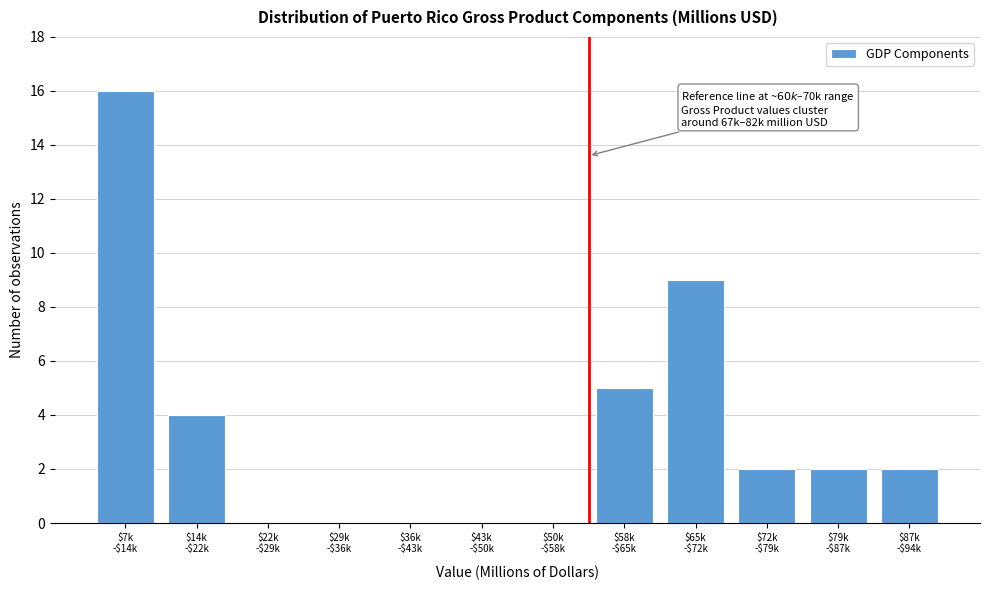

What is the maximum value shown in the chart?

16